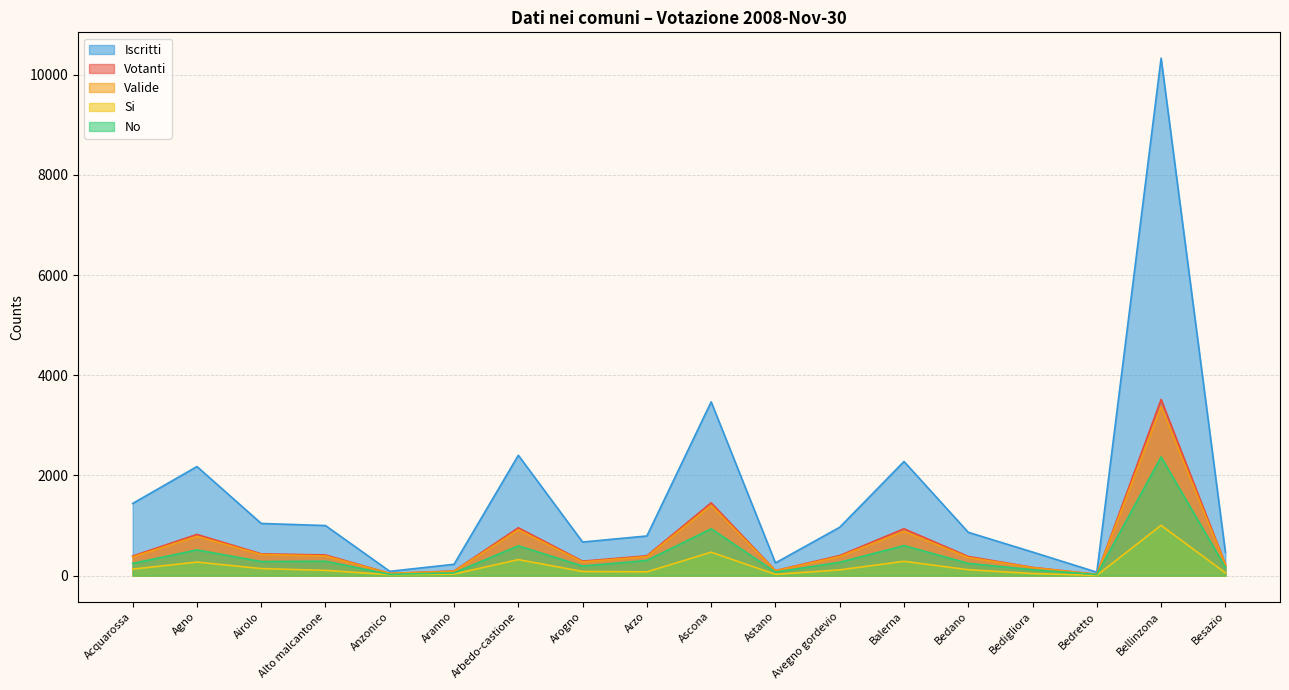

Which series has the largest total across all categories?

Iscritti